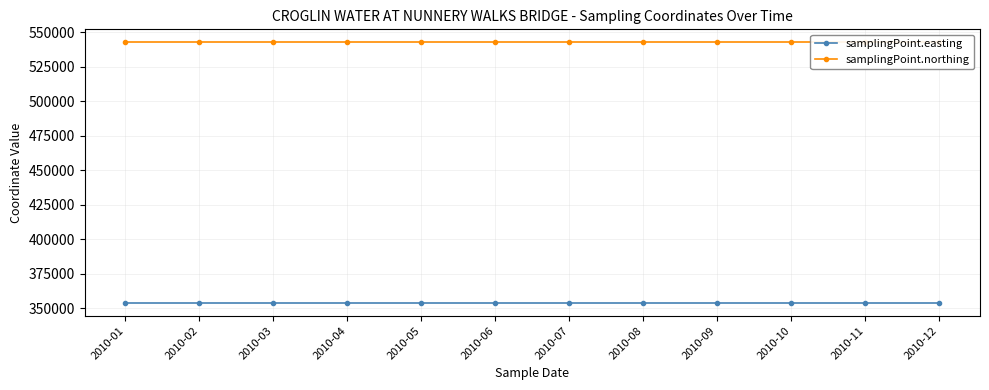

Which series changed the most between 2010-01 and 2010-06?

samplingPoint.easting